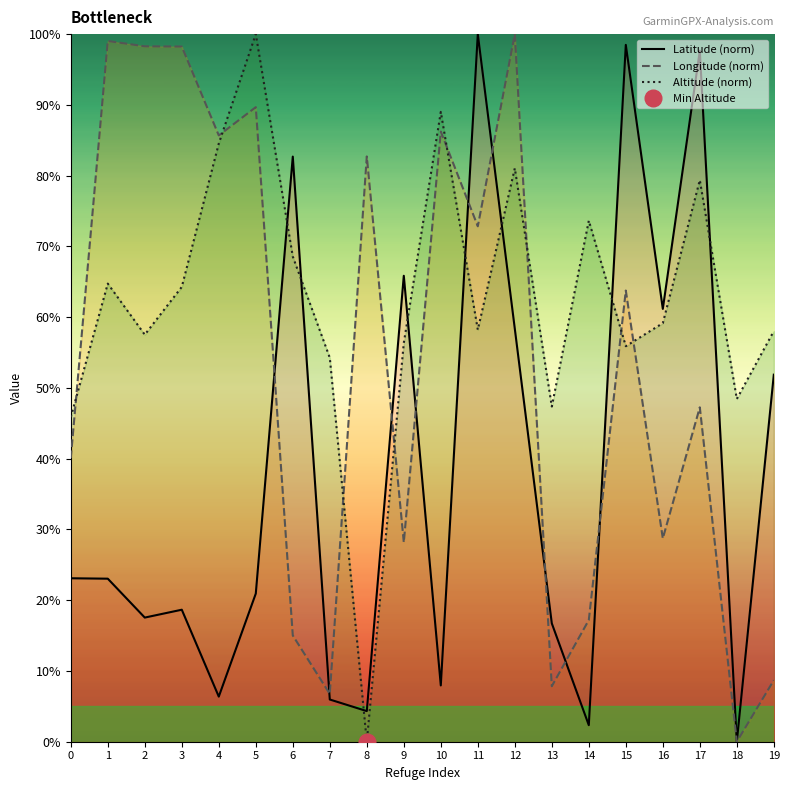

True or false: Latitude (norm) and Altitude (norm) intersect in this chart.

True